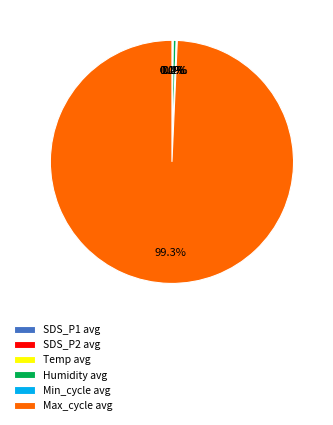

What is the majority slice?

Max_cycle avg